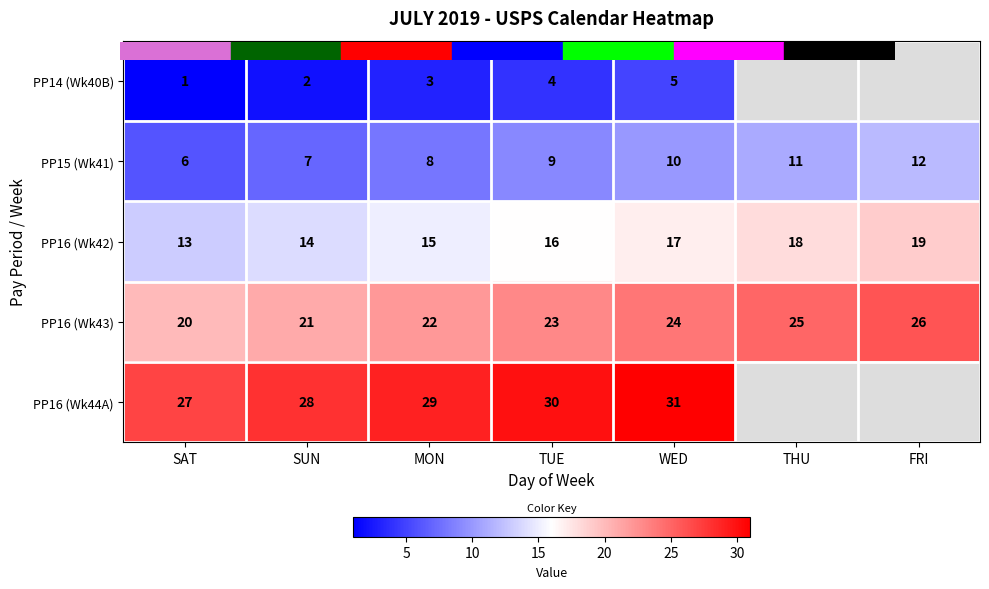

Rank the series by their average value, from lowest to highest.

PP14 (Wk40B), PP15 (Wk41), PP16 (Wk42), PP16 (Wk43), PP16 (Wk44A)